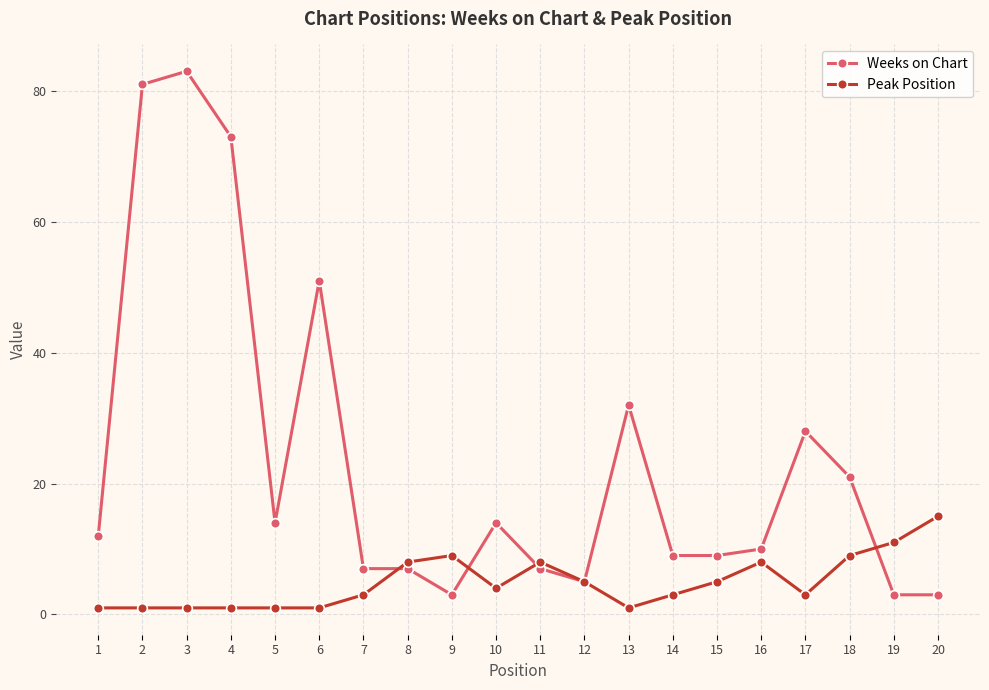

At which category does the chart reach its peak across all series?

3